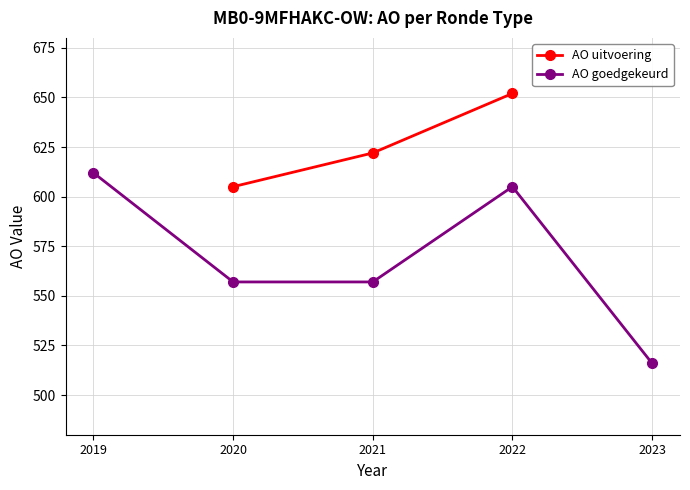

What is the difference between the highest and lowest values at 2021?

65